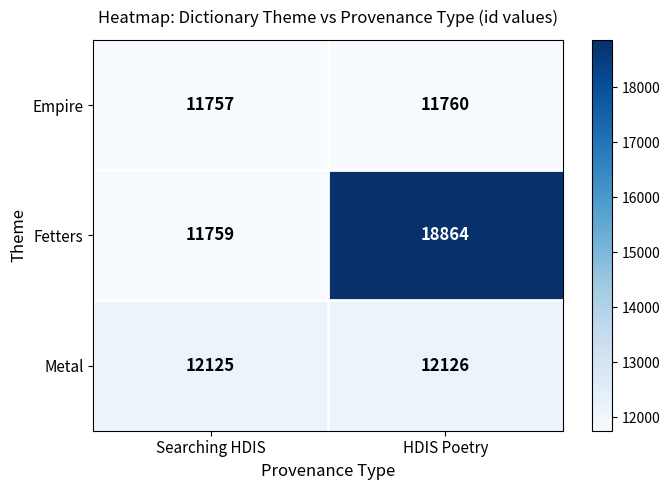

List the labels in order of Metal value, smallest first.

Searching HDIS, HDIS Poetry